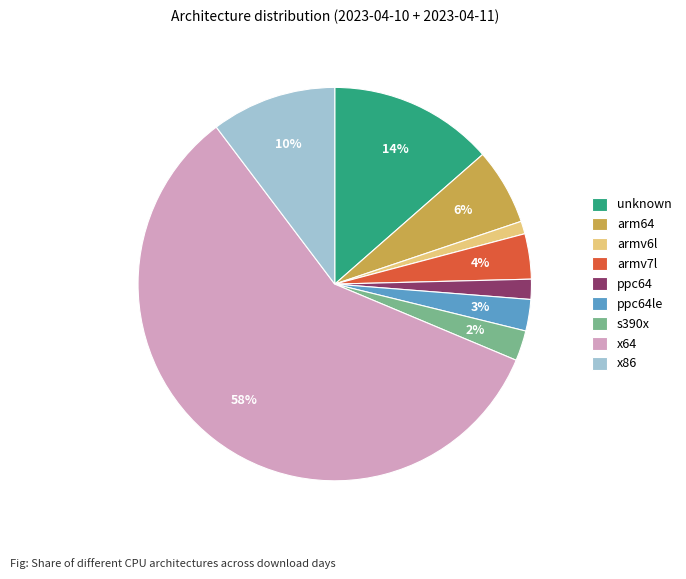

What percentage is the ppc64le slice, to the nearest percent?

3%